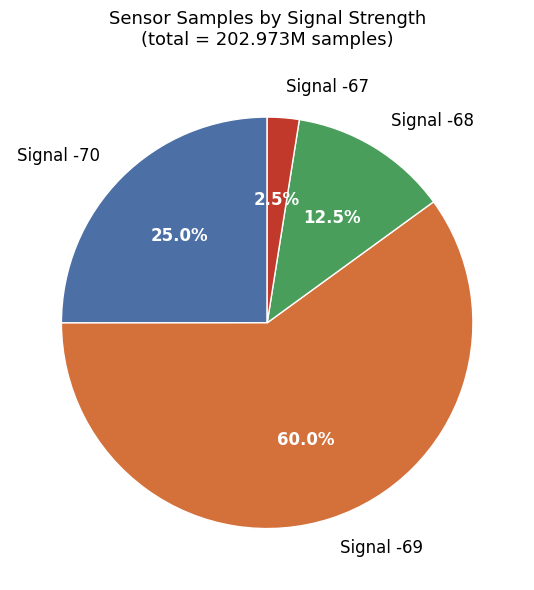

What portion of the pie excludes Signal -67?

97.5%